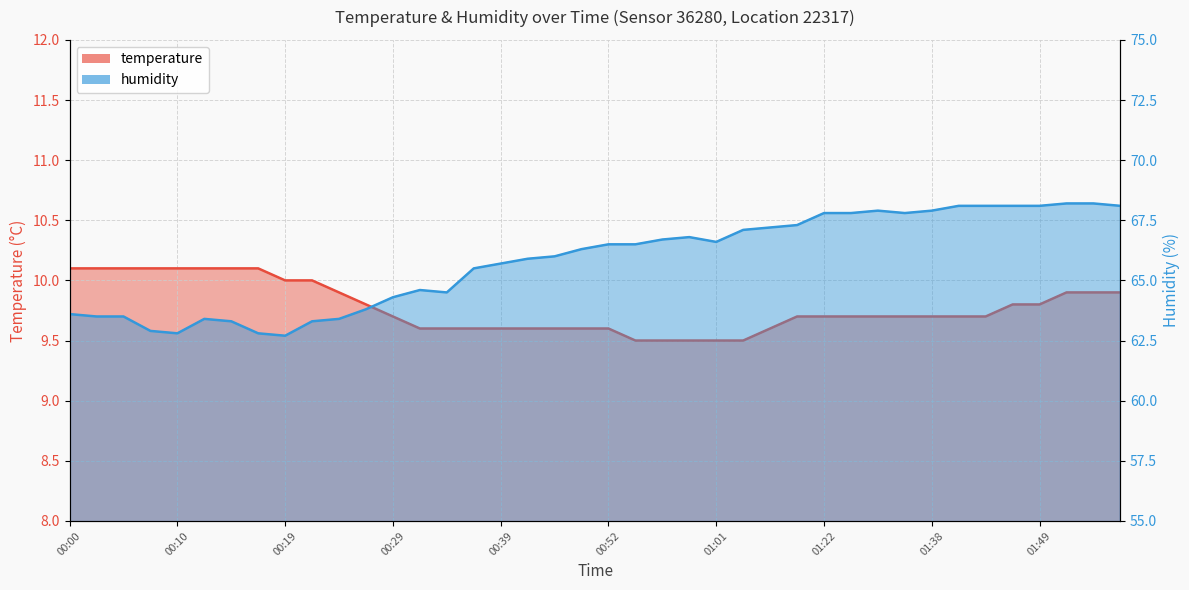

At which category is the sum across all series the highest?

01:51